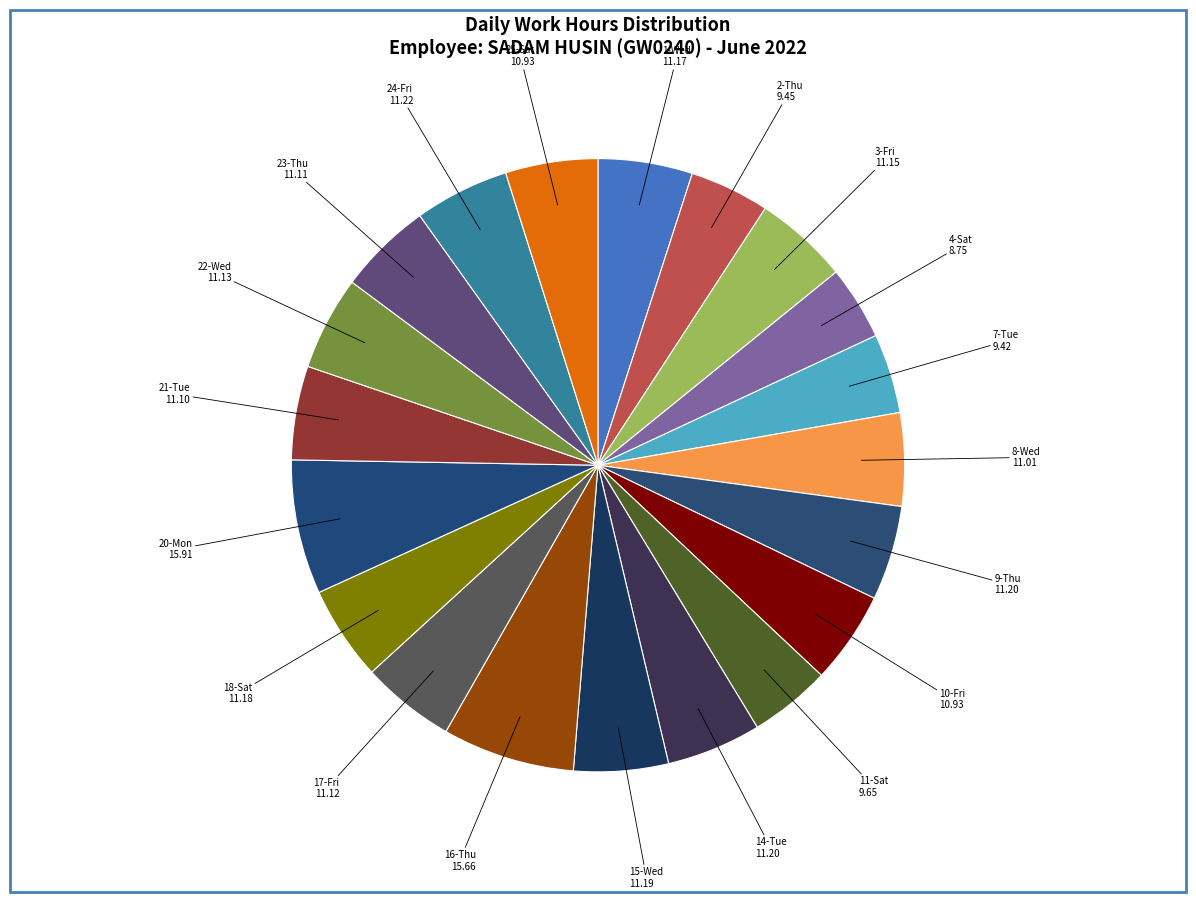

How many slices are in this pie chart?

20